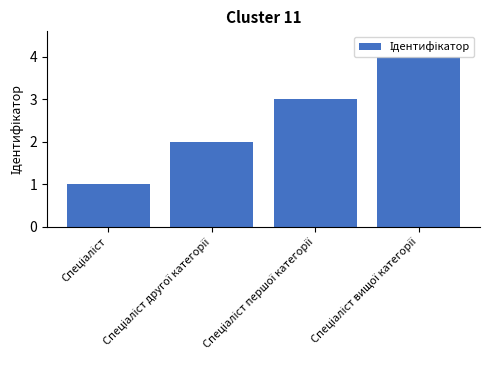

What is the difference between the maximum and minimum values?

3